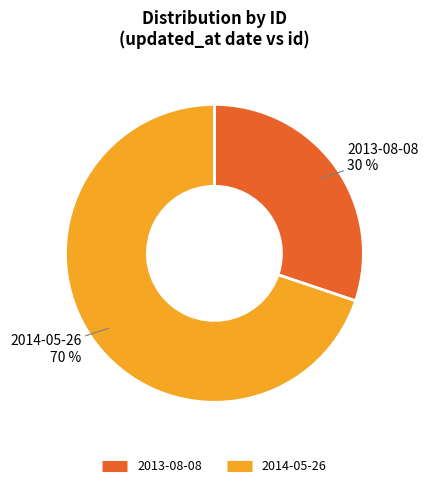

To the nearest percent, what portion does 2013-08-08 represent?

30%